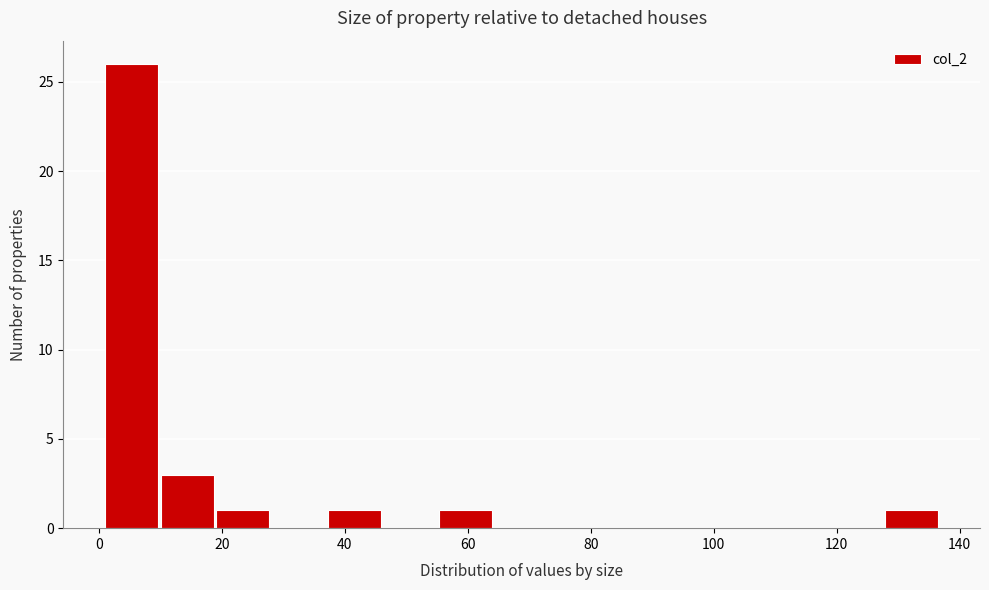

What is the height of the bar covering 38 to 46 on the x-axis? Neither the bar edges nor the heights are printed on the chart, so give them approximately, as read against the axes.

1